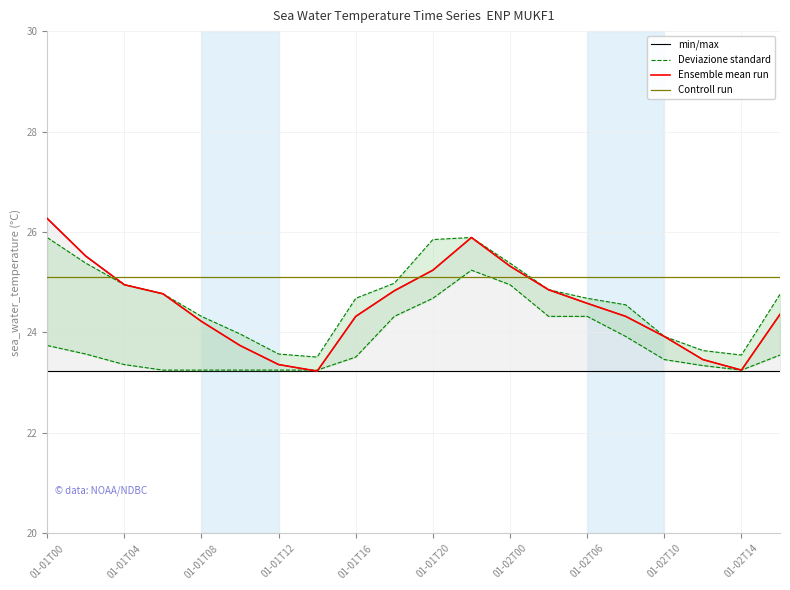

How many data points does each series have?

20